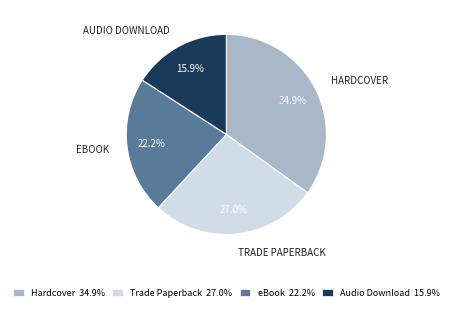

Is there a majority slice in this chart?

No